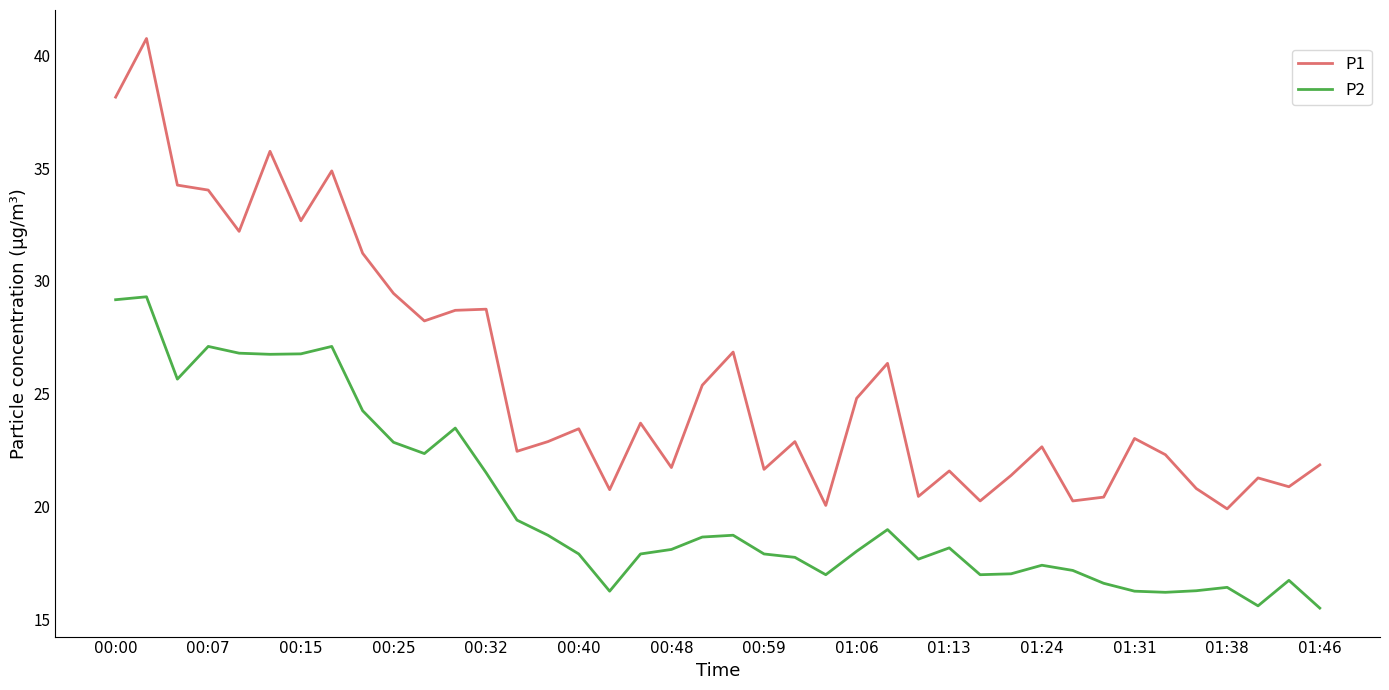

Which series has the largest total across all categories?

P1